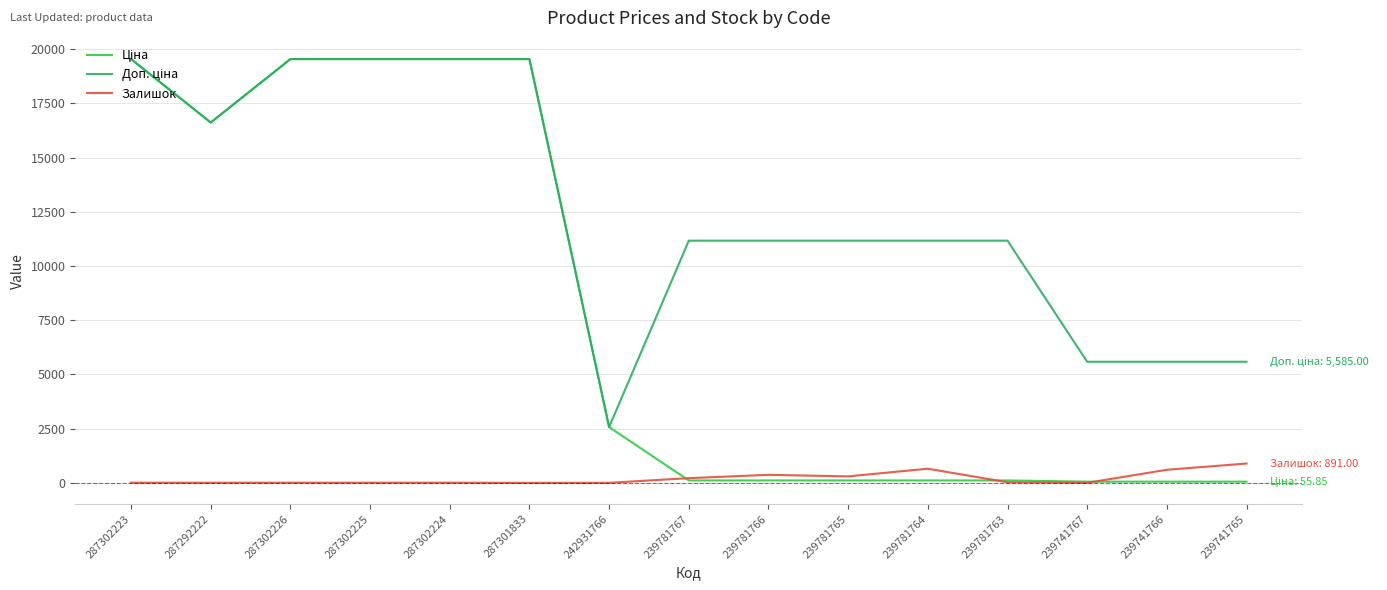

What is the maximum value shown in the chart?

19542.7